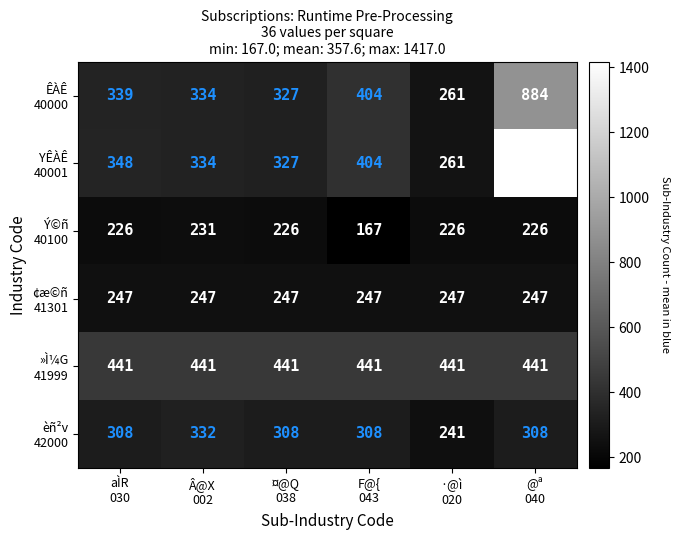

What is the difference between the highest and lowest values at @ª
040?

1191